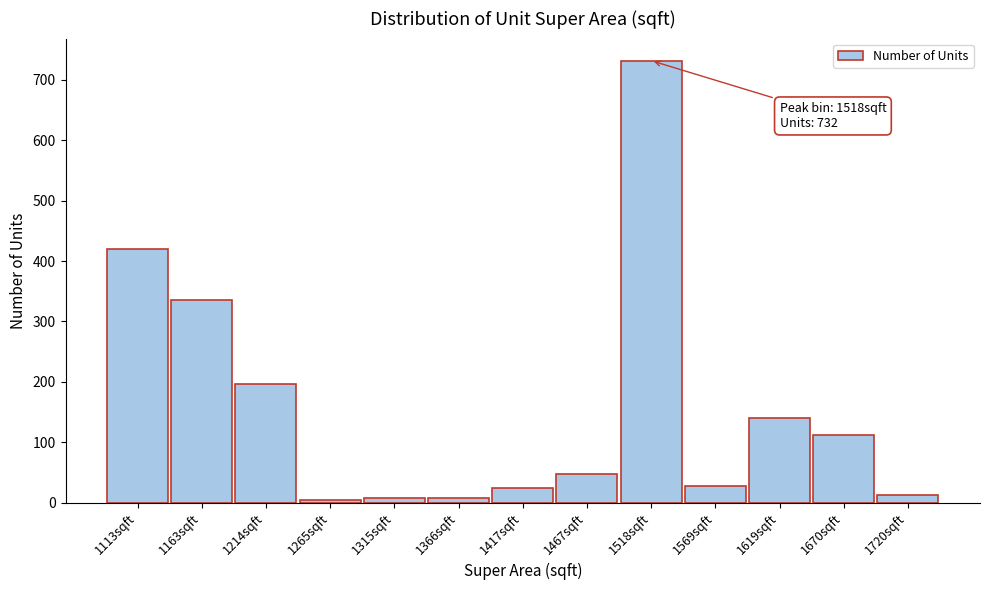

Which range on the x-axis has the tallest bar?

1490 to 1540